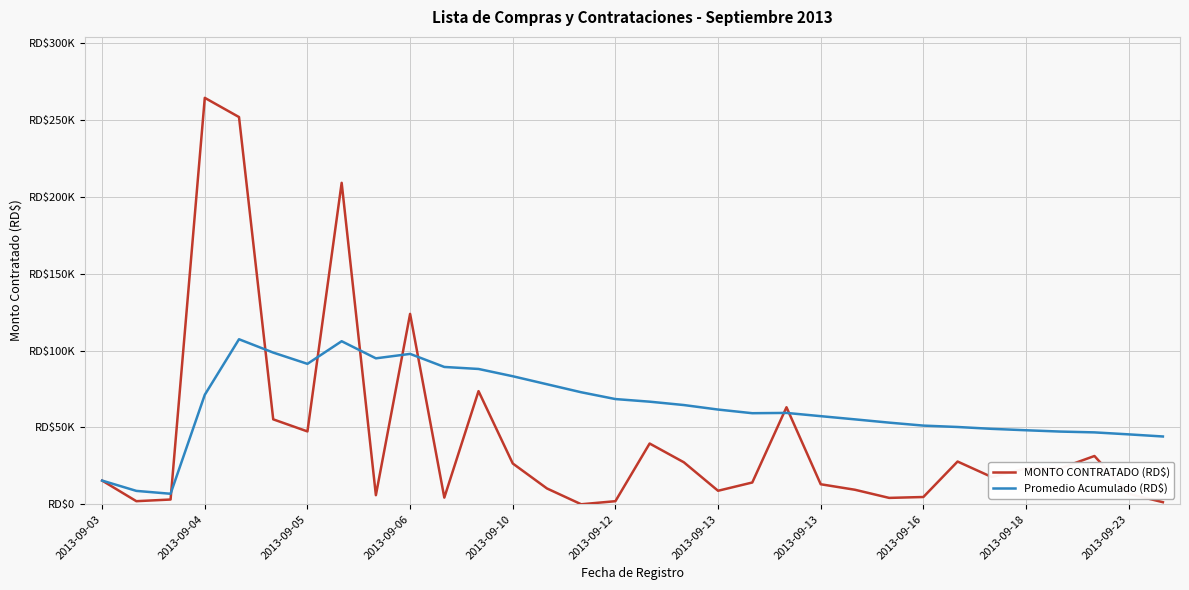

What is the value of the Promedio Acumulado (RD$) point at the 23rd from the left?

55252.8